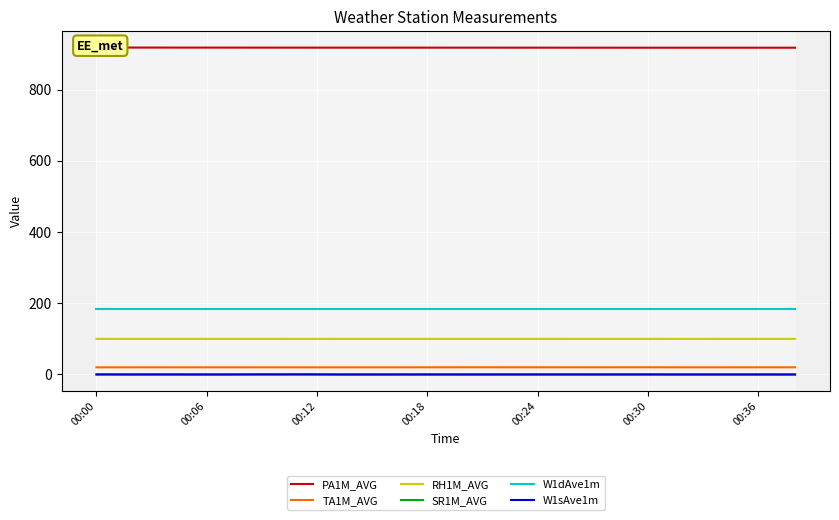

Where is TA1M_AVG nearest to the value 20?

13